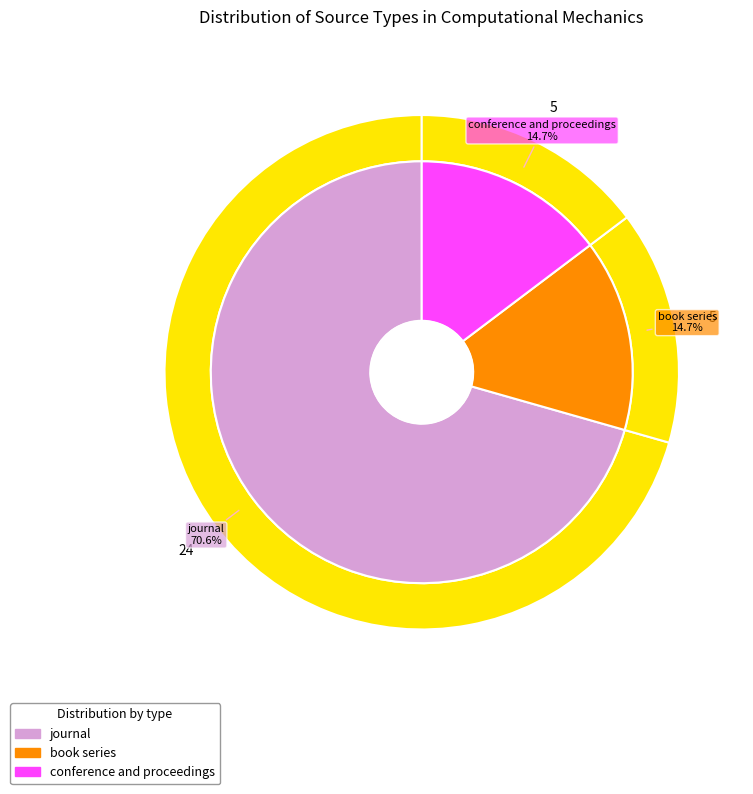

The journal slice represents 83% of the pie. True or false?

False